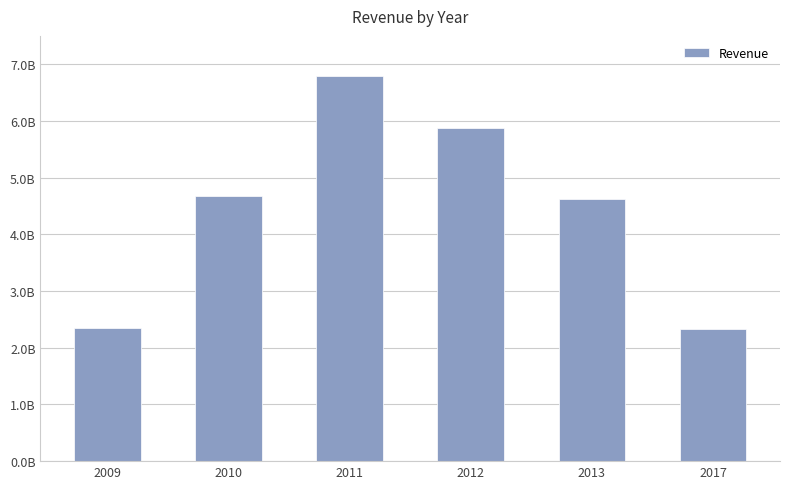

True or false: the data shows 5872700000 at 2012.

True